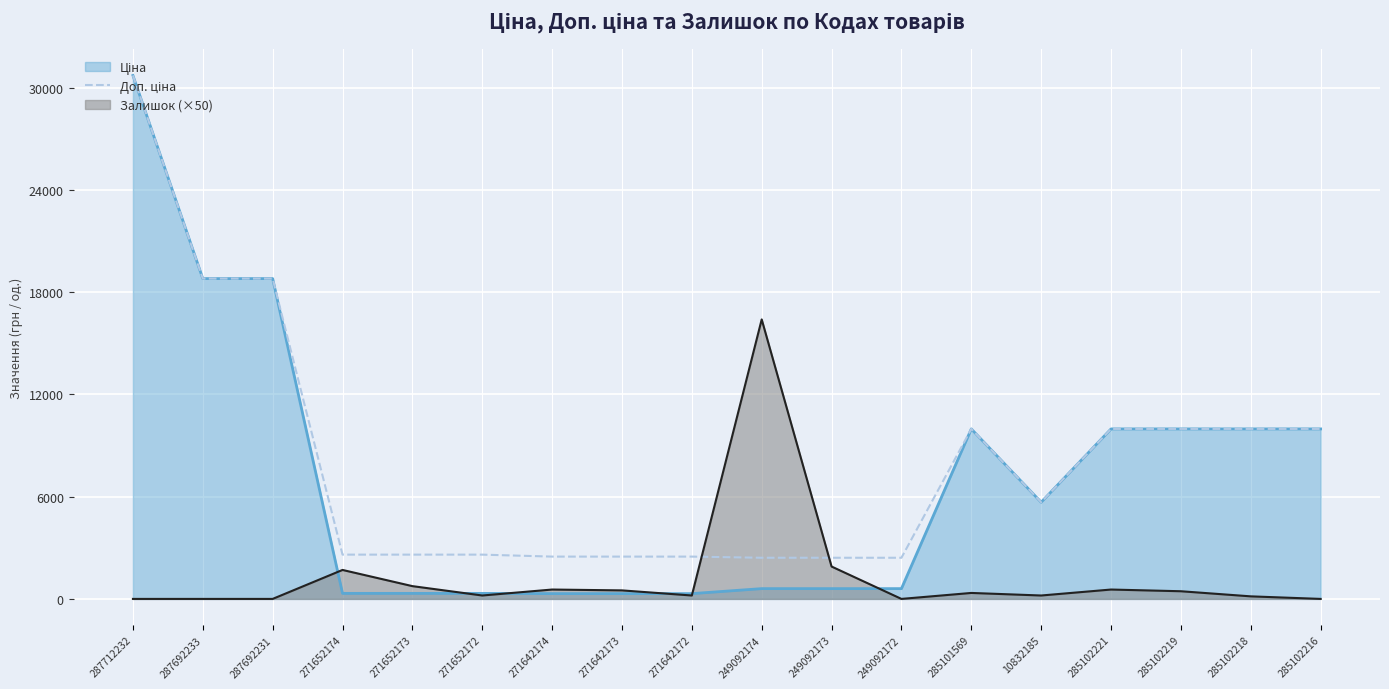

At which category is the sum across all series the highest?

287712232